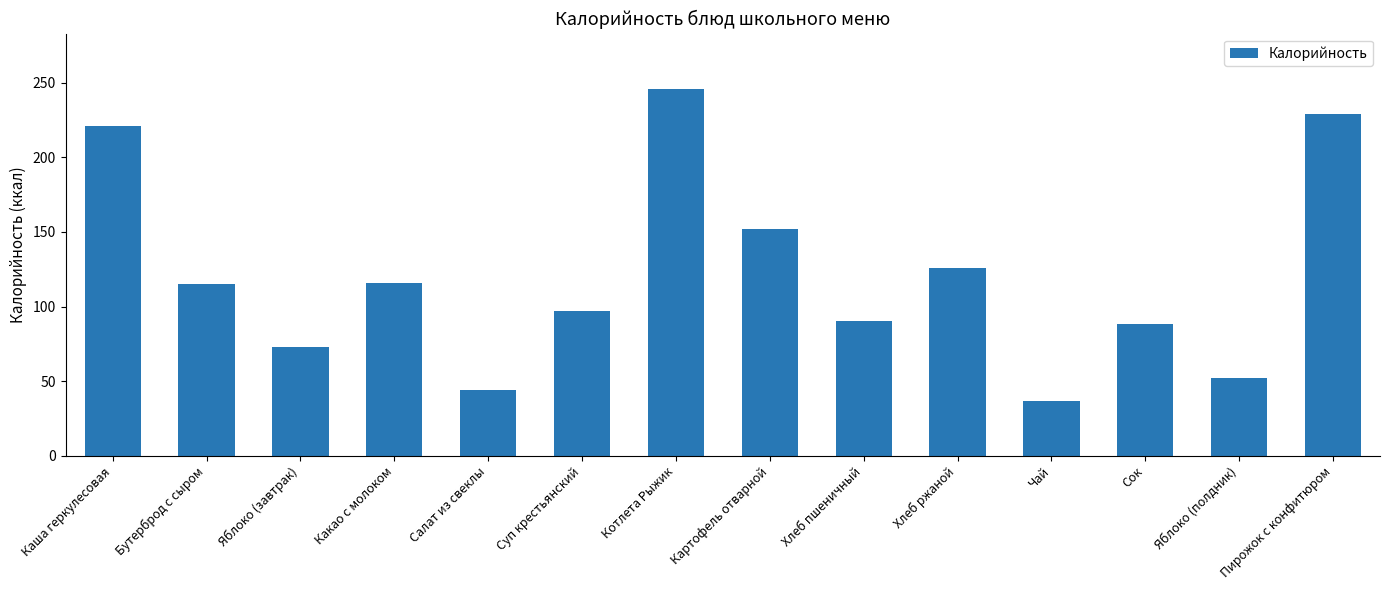

What is the label of the 14th bar from the left?

Пирожок с конфитюром